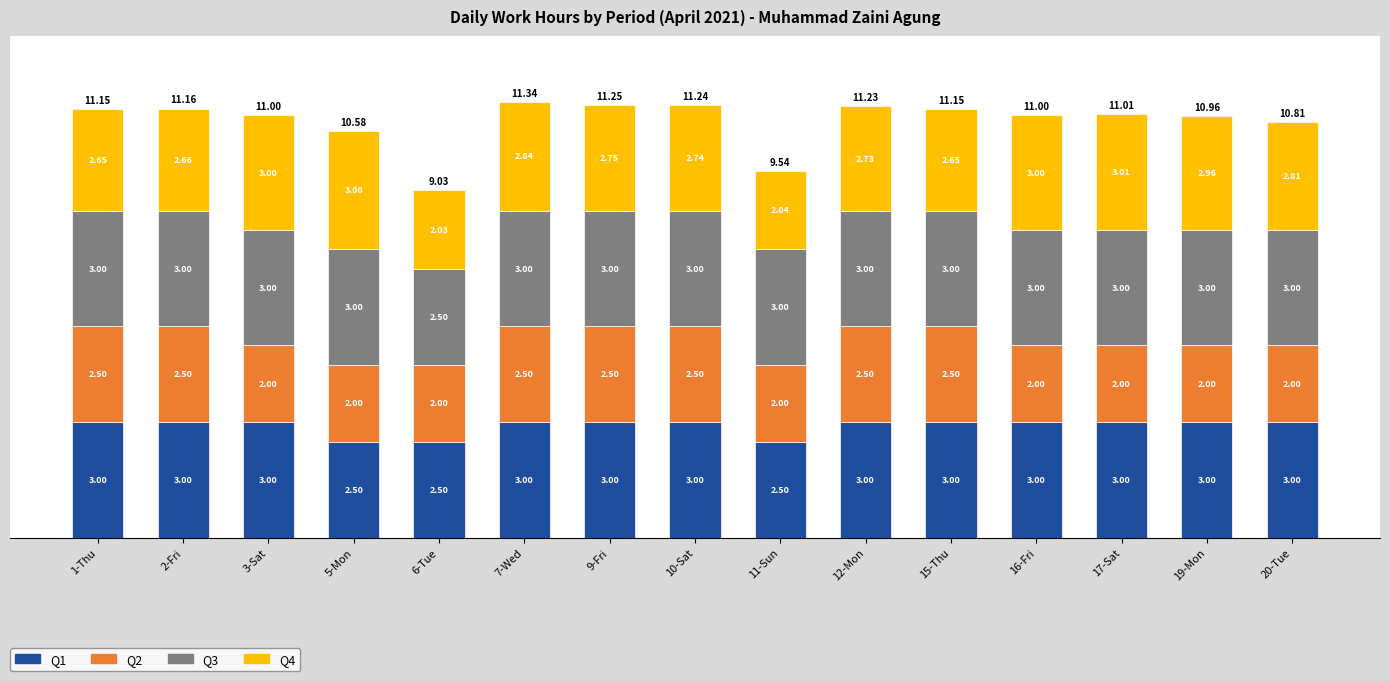

What is the sum of the Q1 values at 15-Thu and 12-Mon?

6.0